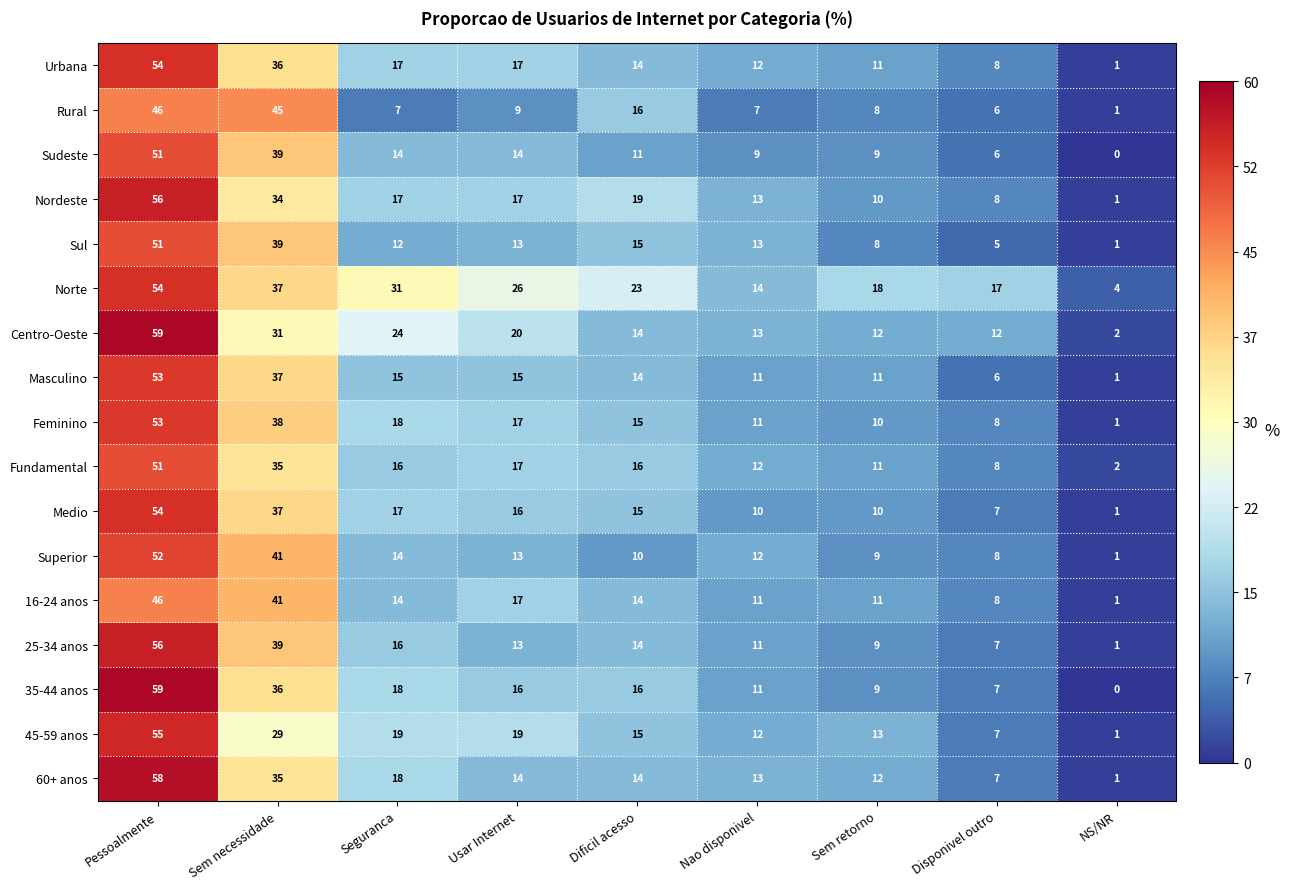

List the labels in order of Norte value, smallest first.

NS/NR, Nao disponivel, Disponivel outro, Sem retorno, Dificil acesso, Usar Internet, Seguranca, Sem necessidade, Pessoalmente